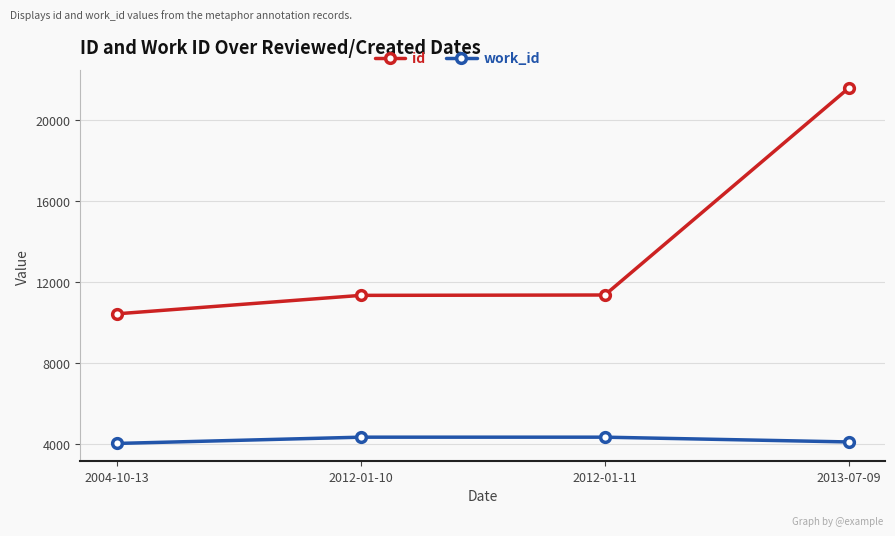

List the series in order of their overall mean, lowest first.

work_id, id